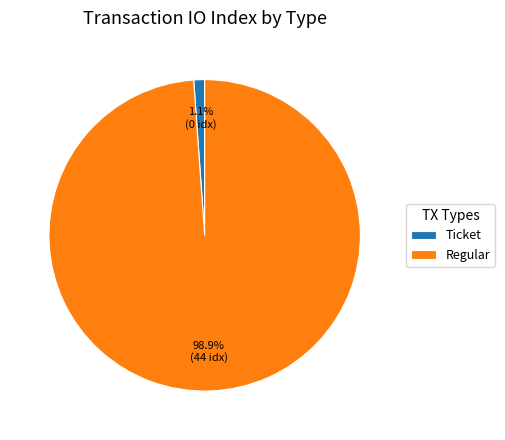

What is the smallest slice in the pie chart?

Ticket